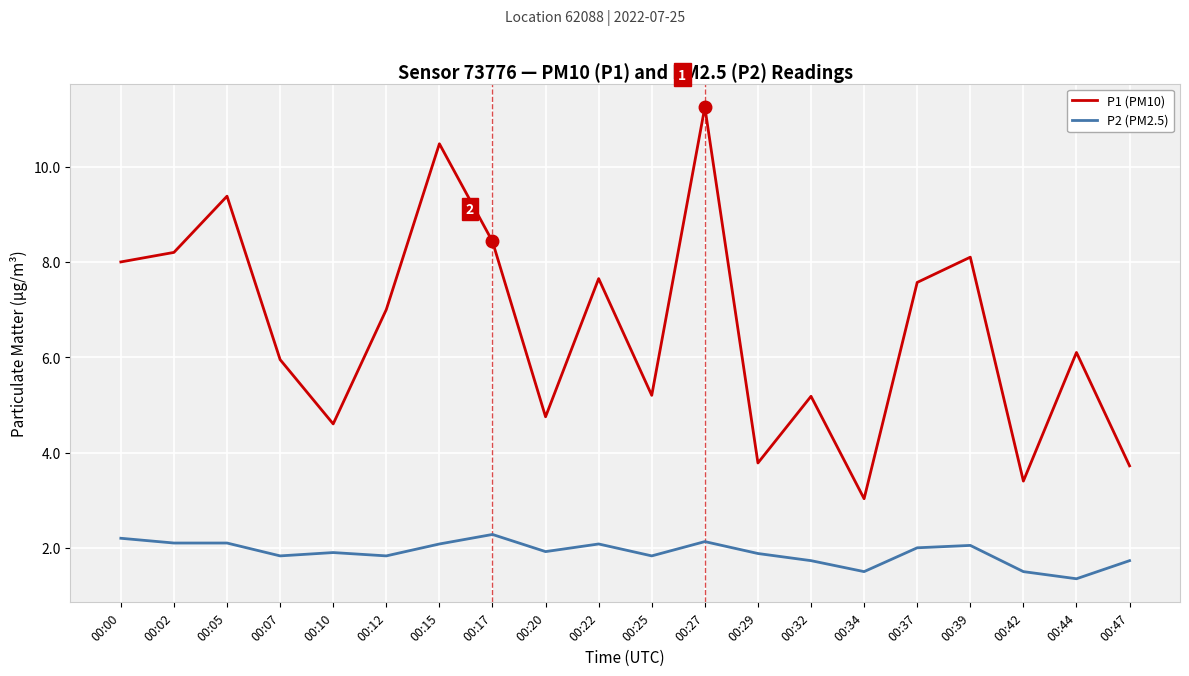

True or false: P2 (PM2.5) and P1 (PM10) cross at least once.

False